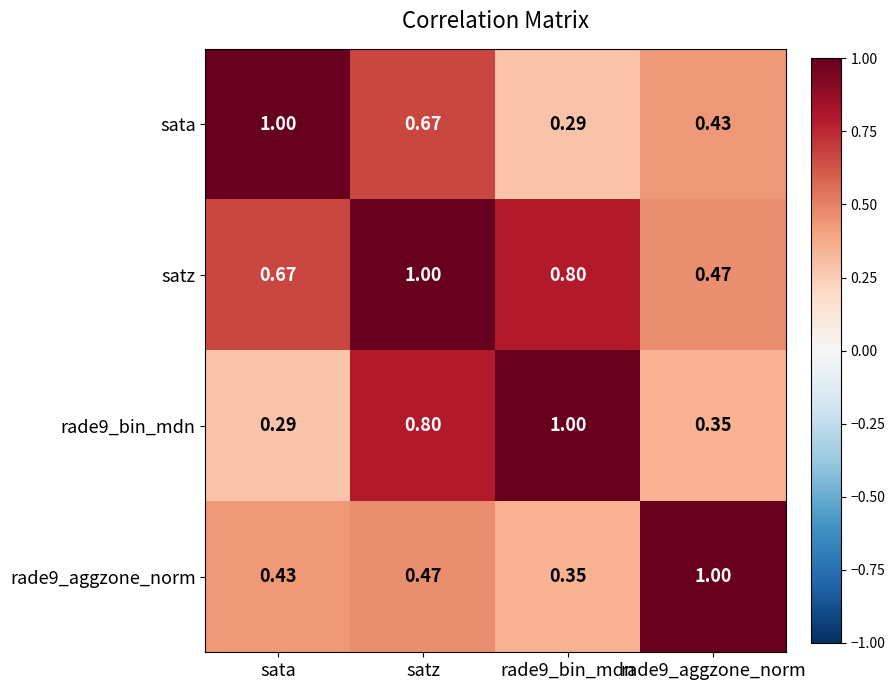

At which category is the sum across all series the highest?

satz